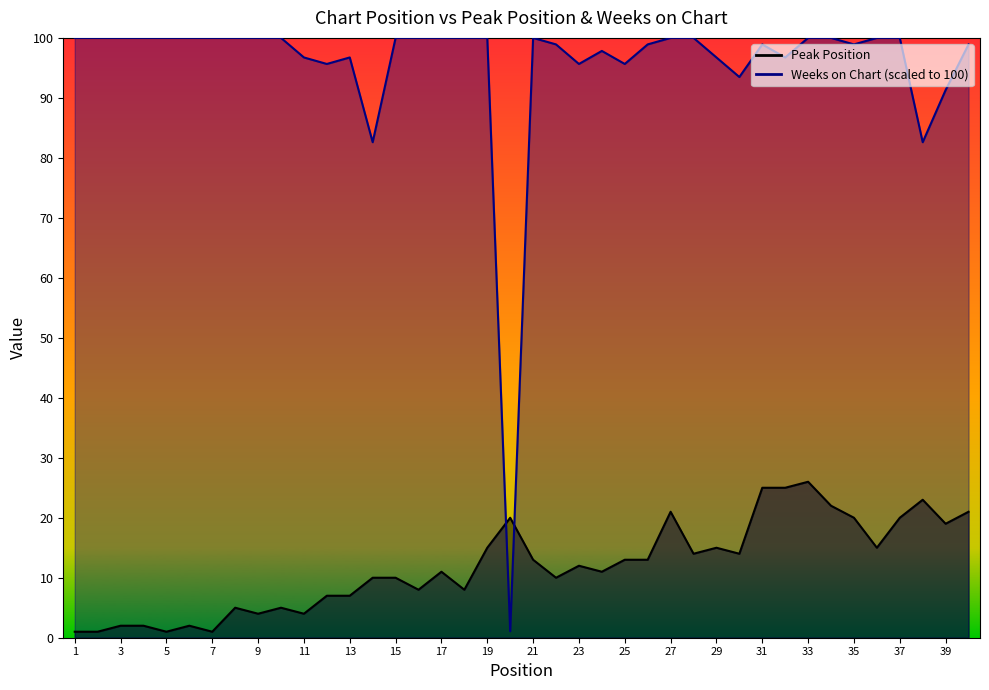

Reading left to right, what are all the values shown in this chart?

Peak Position: 1.0	1.0	2.0	2.0	1.0	2.0	1.0	5.0	4.0	5.0	4.0	7.0	7.0	10.0	10.0	8.0	11.0	8.0	15.0	20.0	13.0	10.0	12.0	11.0	13.0	13.0	21.0	14.0	15.0	14.0	25.0	25.0	26.0	22.0	20.0	15.0	20.0	23.0	19.0	21.0
Weeks on Chart: 100.0	100.0	100.0	100.0	100.0	100.0	100.0	100.0	100.0	100.0	96.7	95.7	96.7	82.6	100.0	100.0	100.0	100.0	100.0	1.1	100.0	98.9	95.7	97.8	95.7	98.9	100.0	100.0	96.7	93.5	98.9	96.7	100.0	100.0	98.9	100.0	100.0	82.6	91.3	98.9